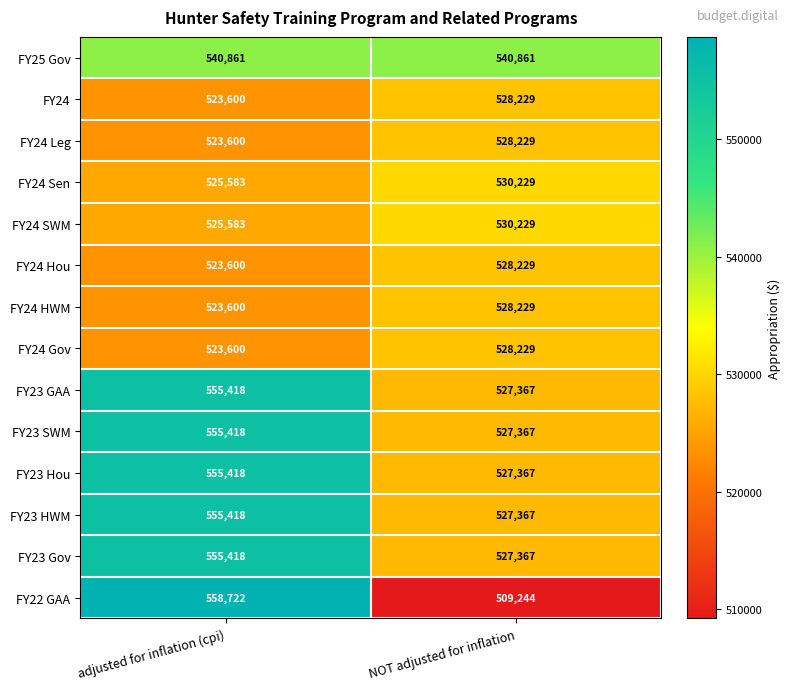

At which category is the sum across all series the highest?

adjusted for inflation (cpi)